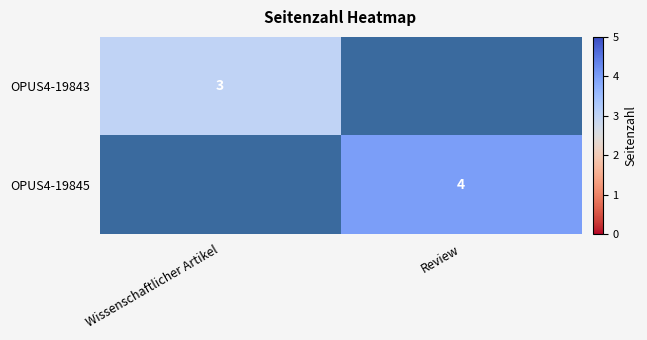

Is the value of OPUS4-19845 at Review greater than the value of OPUS4-19843 at Wissenschaftlicher Artikel?

Yes